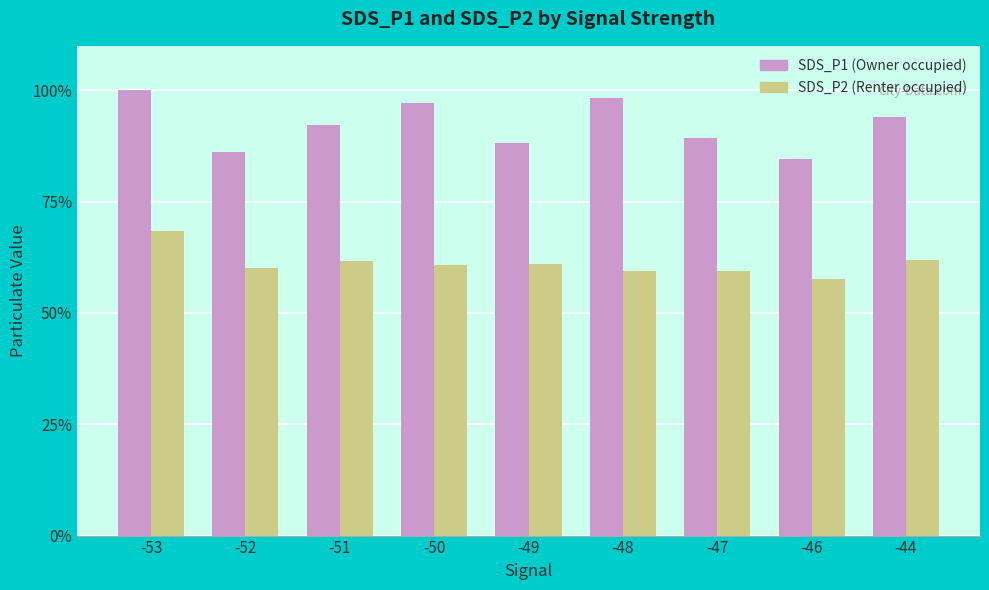

What is the spread (max minus min) of values at -44?

32.0